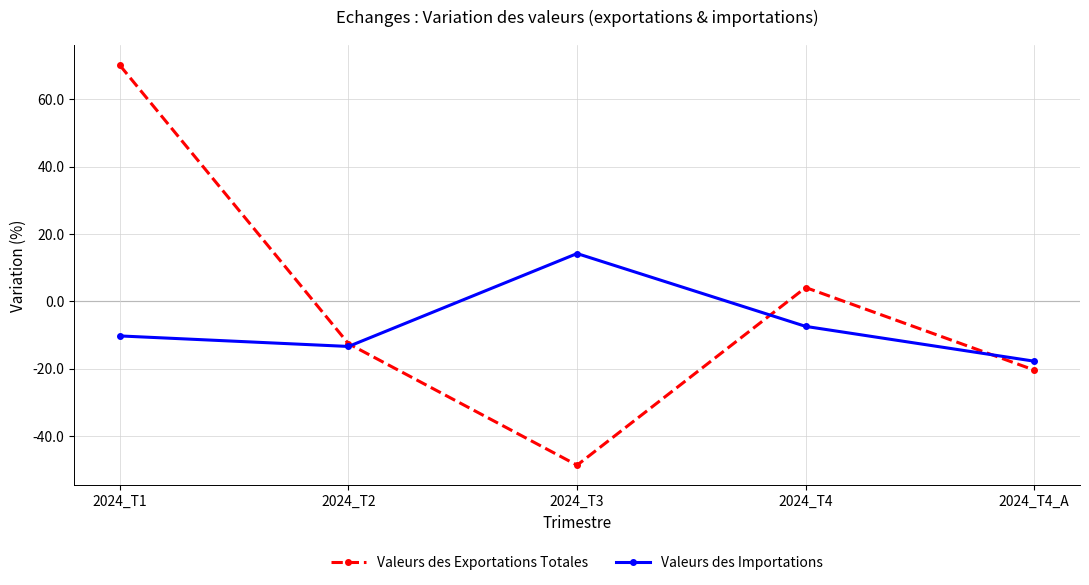

What is the label of the 3rd point from the left?

2024_T3